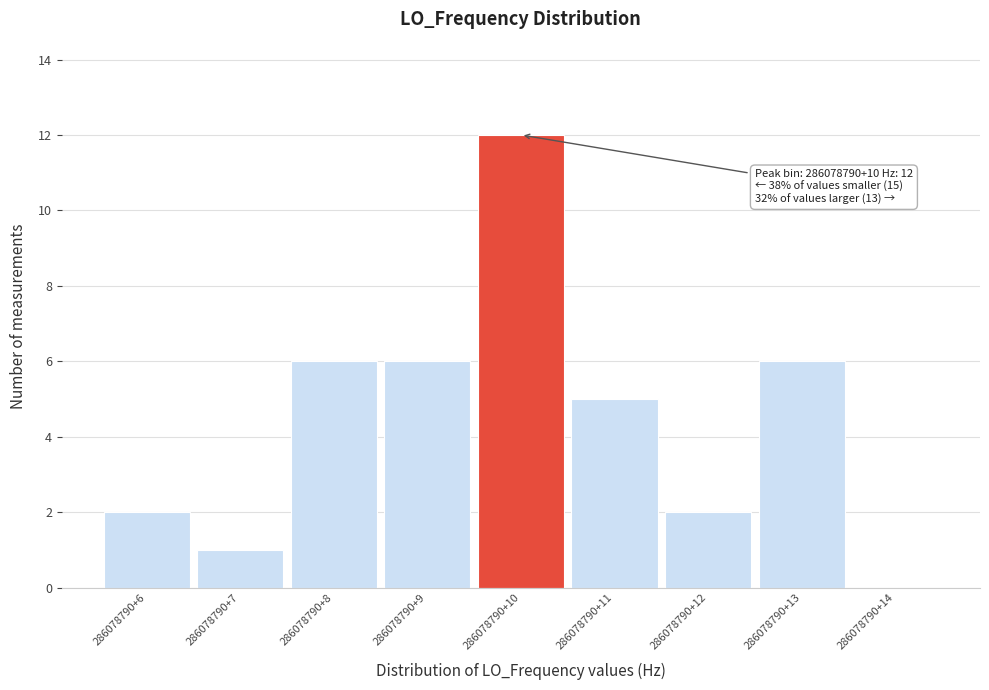

Reading right to left, transcribe all the data shown in this chart.

286078790+14=0	286078790+13=6	286078790+12=2	286078790+11=5	286078790+10=12	286078790+9=6	286078790+8=6	286078790+7=1	286078790+6=2